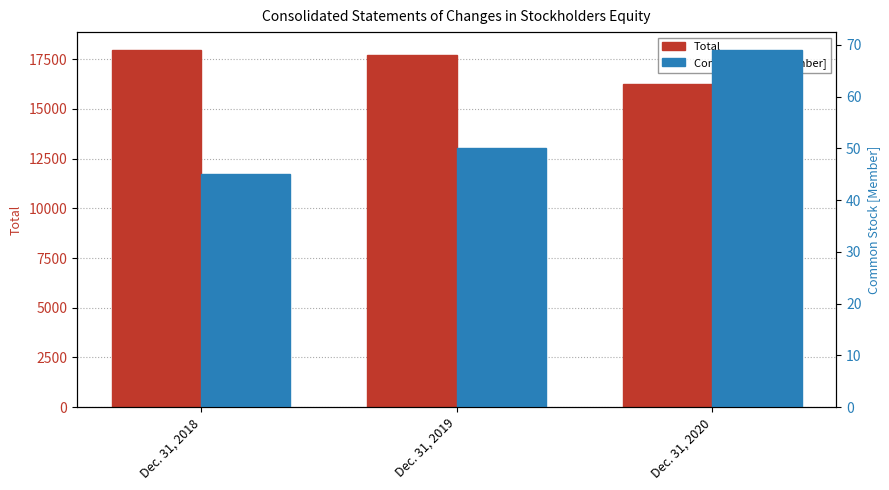

What is the total value across all series at Dec. 31, 2020?

16309